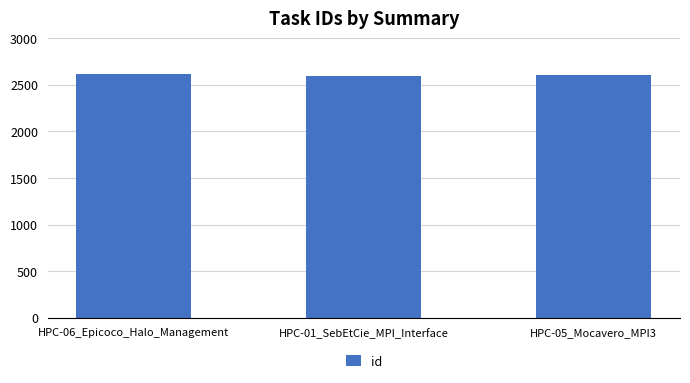

True or false: the data shows 2598 at HPC-01_SebEtCie_MPI_Interface.

True